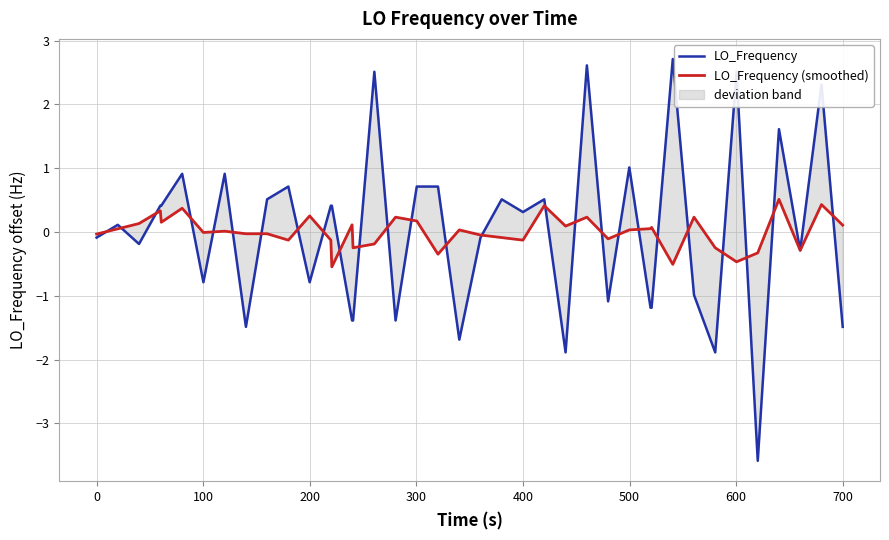

True or false: LO_Frequency (smoothed) and LO_Frequency cross at least once.

True